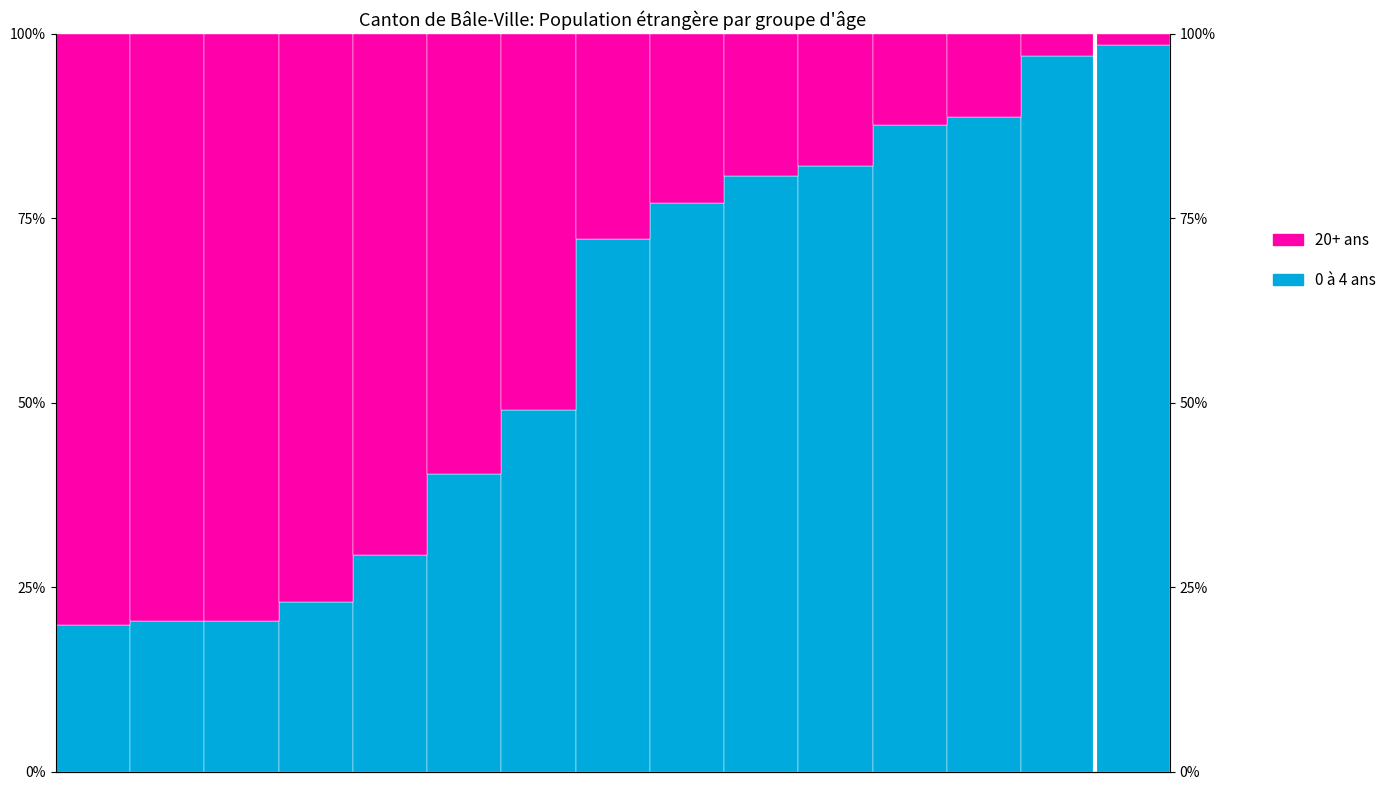

List the labels in order of 20+ ans value, smallest first.

14, 13, 12, 11, 10, 9, 8, 7, 6, 5, 4, 3, 1, 2, 0